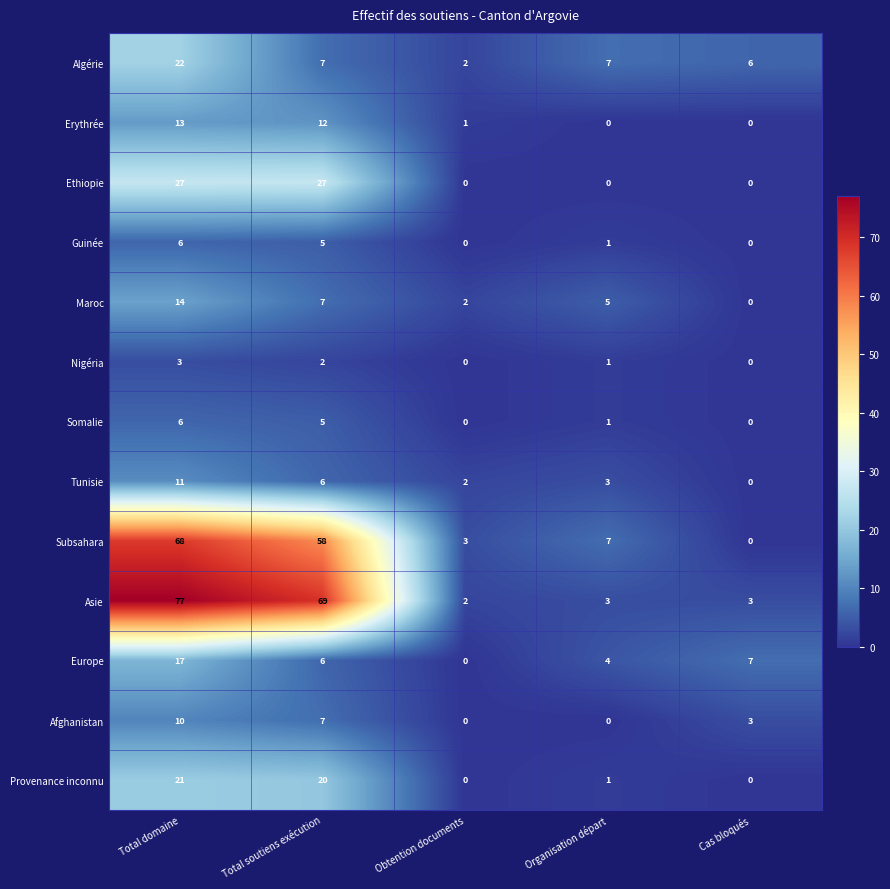

What is the greatest value displayed?

77